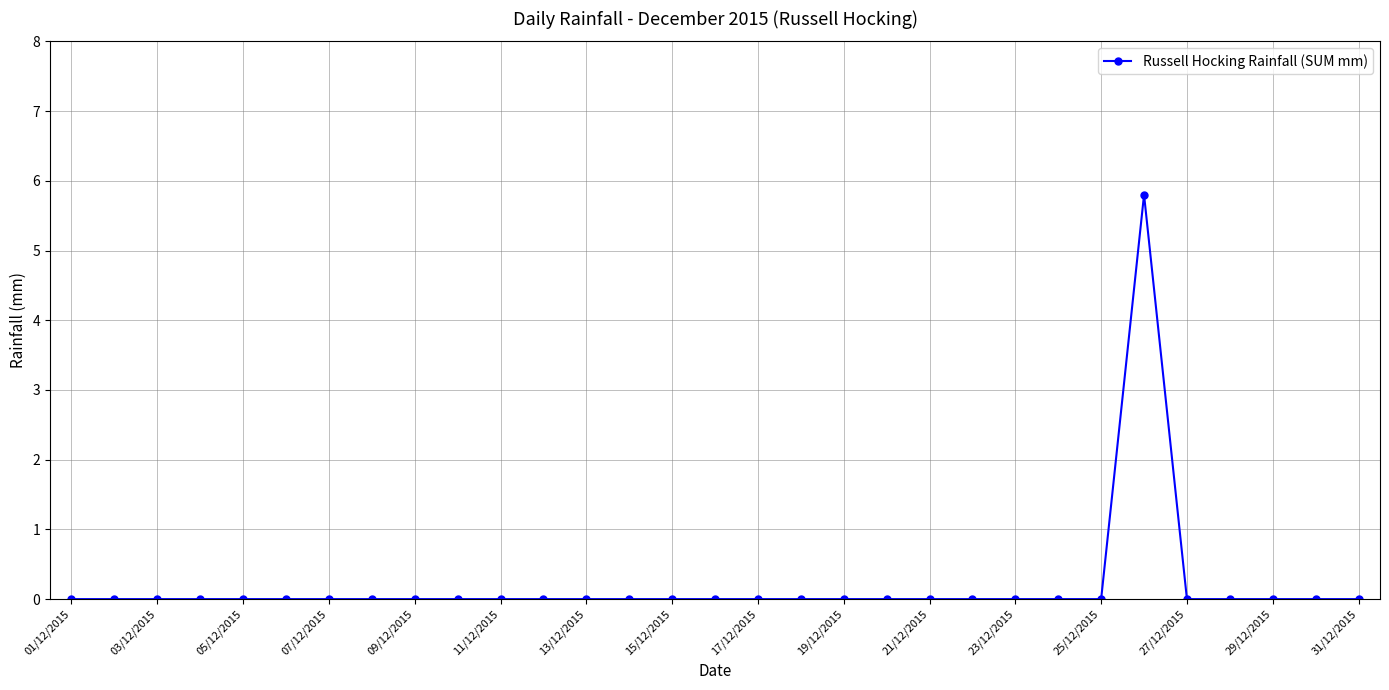

What is the difference between the maximum and second lowest values?

5.8